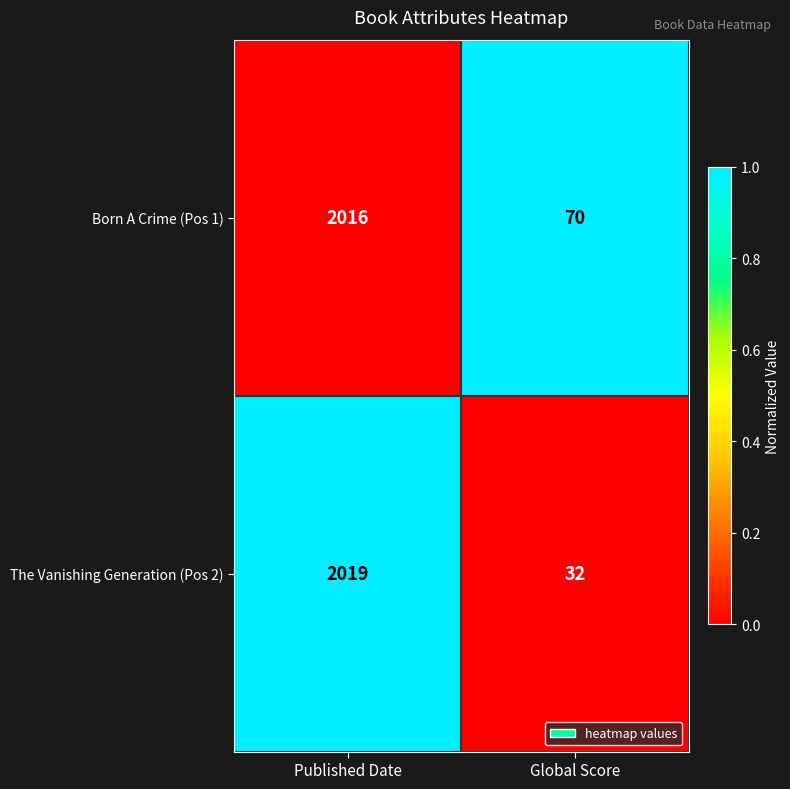

Which series changed the most between Published Date and Global Score?

The Vanishing Generation (Pos 2)